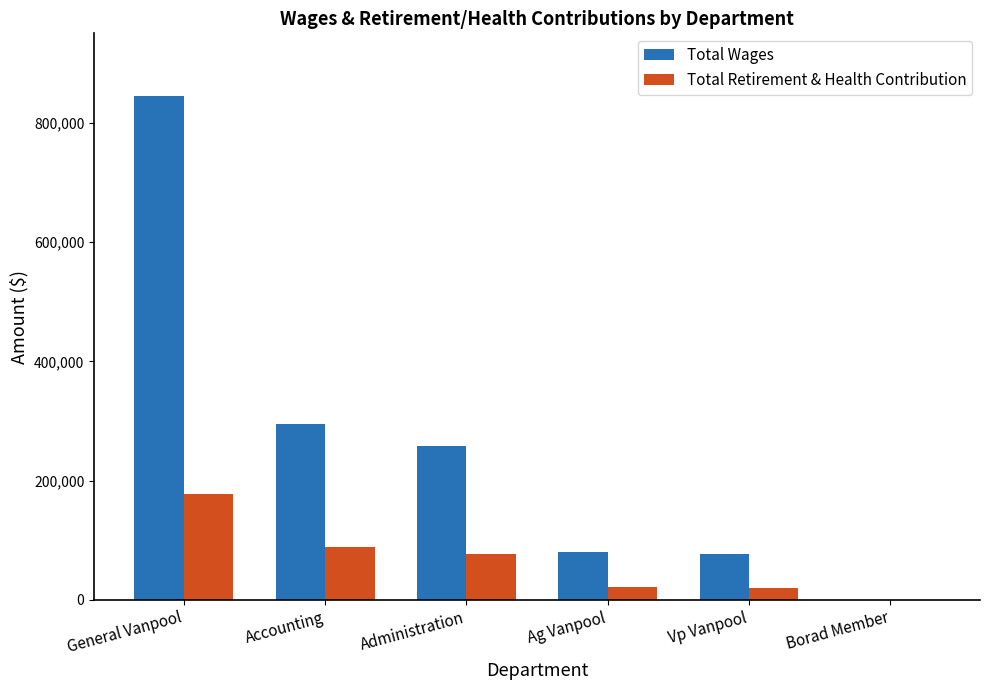

What is the highest value of the Total Retirement & Health Contribution series?

178063